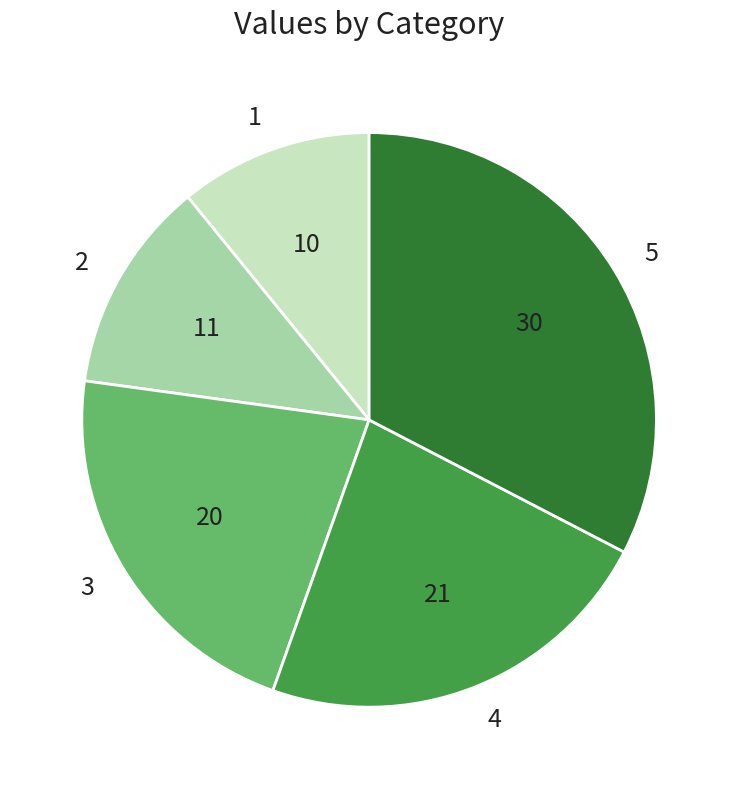

What is the smallest slice in the pie chart?

1